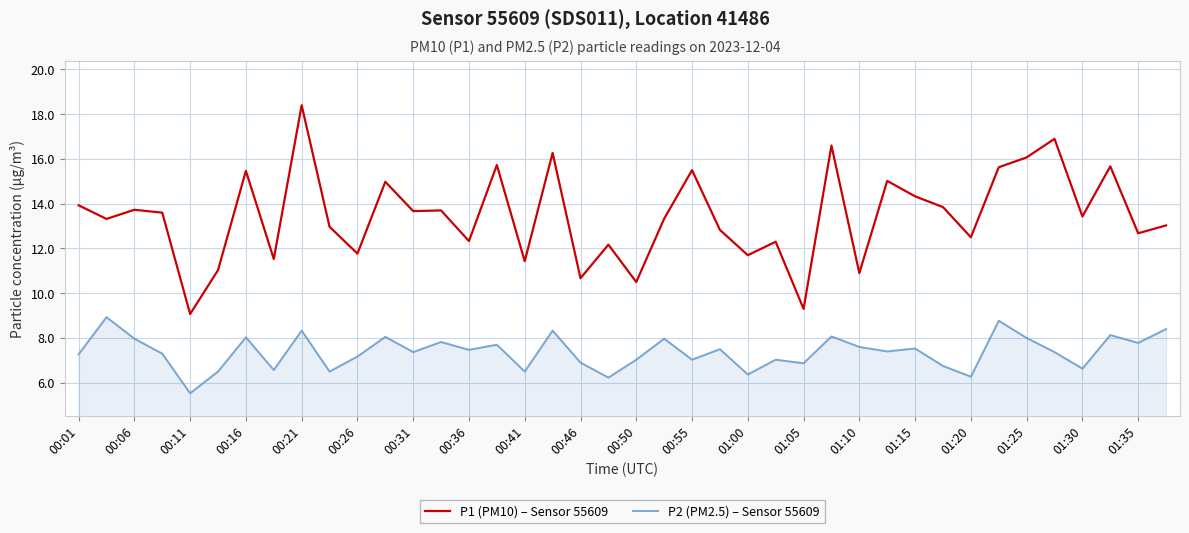

True or false: P1 (PM10) – Sensor 55609 has more than 2 points higher than both neighbors.

True